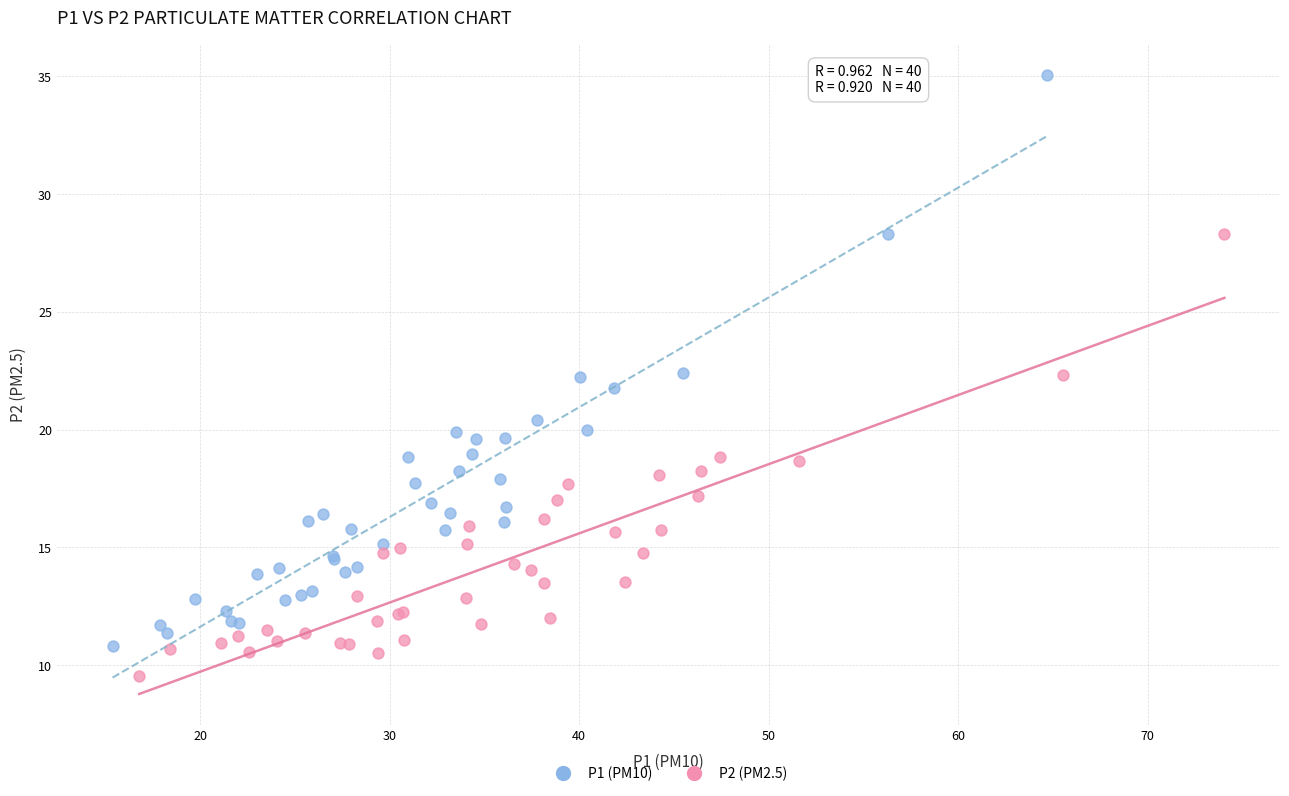

Which series reaches the maximum Y coordinate?

P1 (PM10)